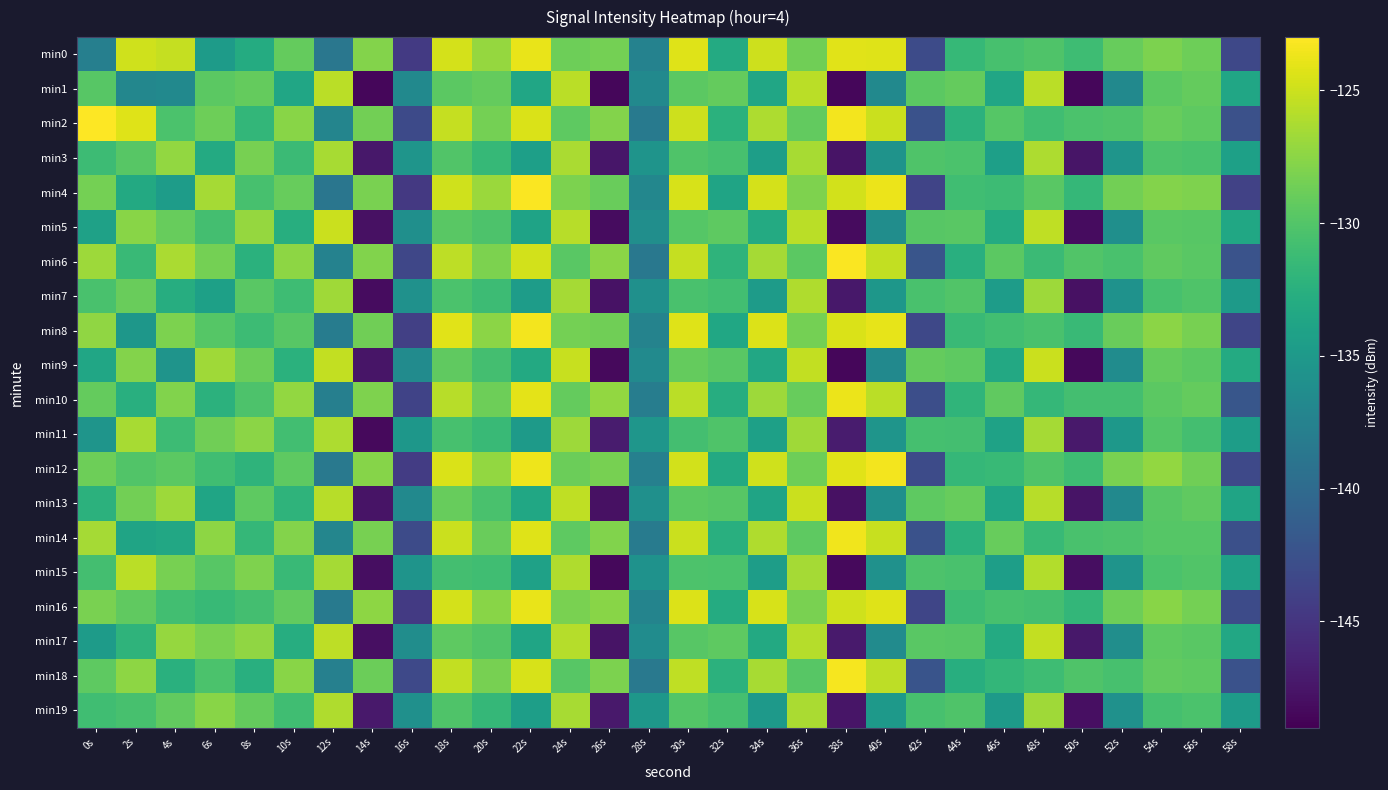

What is the spread (max minus min) of values at 14s?

21.2